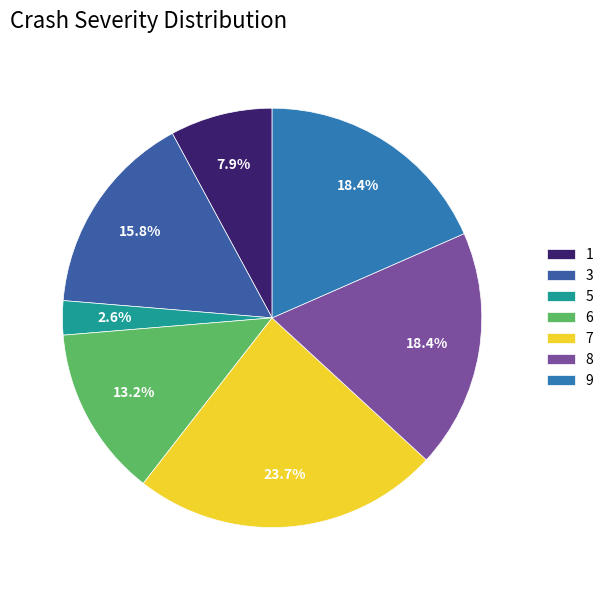

What is the smallest slice in the pie chart?

5